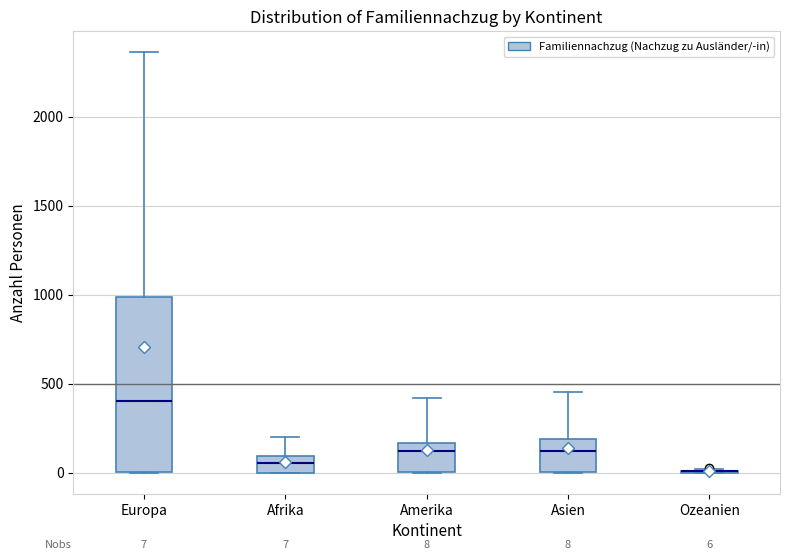

Comparing the boxes themselves (not the whiskers), which one is the tallest?

Europa